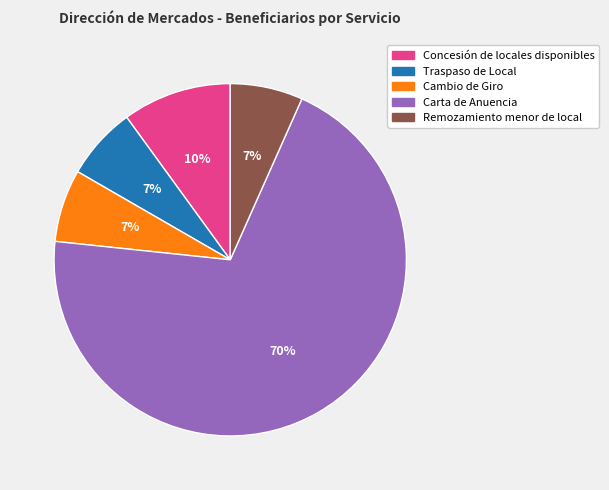

To the nearest percent, what is the average slice percentage?

20%